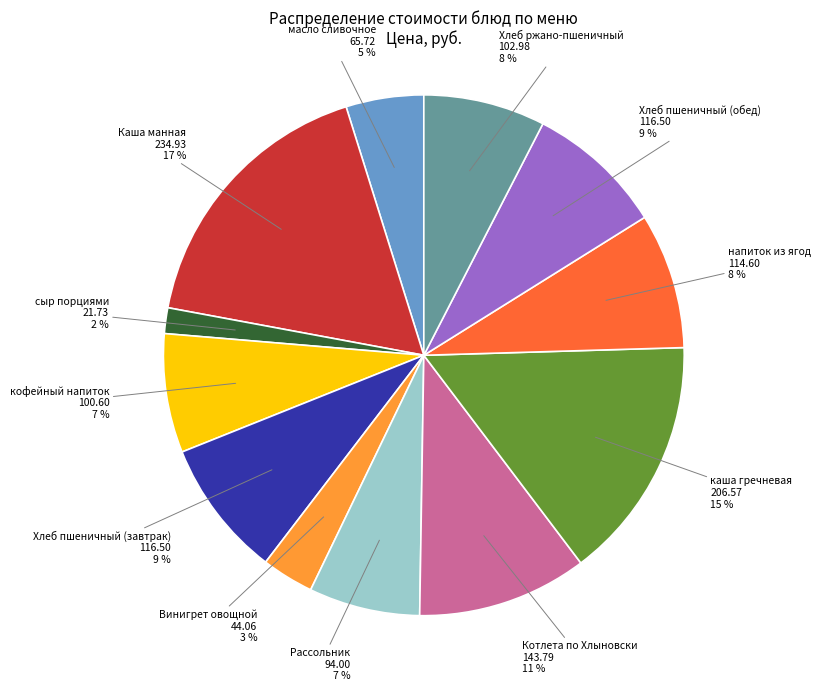

Does any single category account for the majority?

No